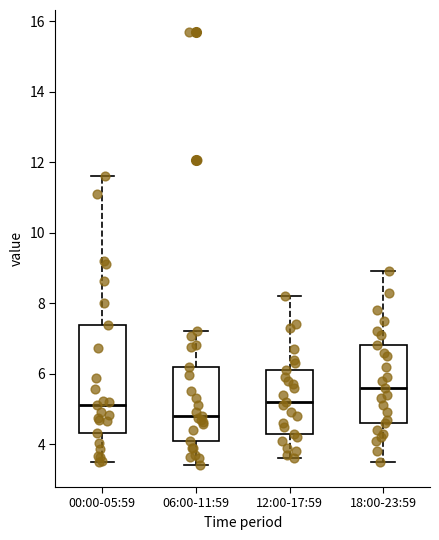

Reading left to right, transcribe this box plot: for each box, give where its median line is, the range the box spans, and where its two whiskers end, as read against the y-axis. The values are not printed on the chart, so give them approximately, as read against the axis.

00:00-05:59: median 5.2, box 4.4 to 7.4, whiskers 3.6 to 11.6
06:00-11:59: median 4.8, box 4.2 to 6.2, whiskers 3.4 to 7.2
12:00-17:59: median 5.2, box 4.4 to 6.2, whiskers 3.6 to 8.2
18:00-23:59: median 5.6, box 4.6 to 6.8, whiskers 3.6 to 9.0